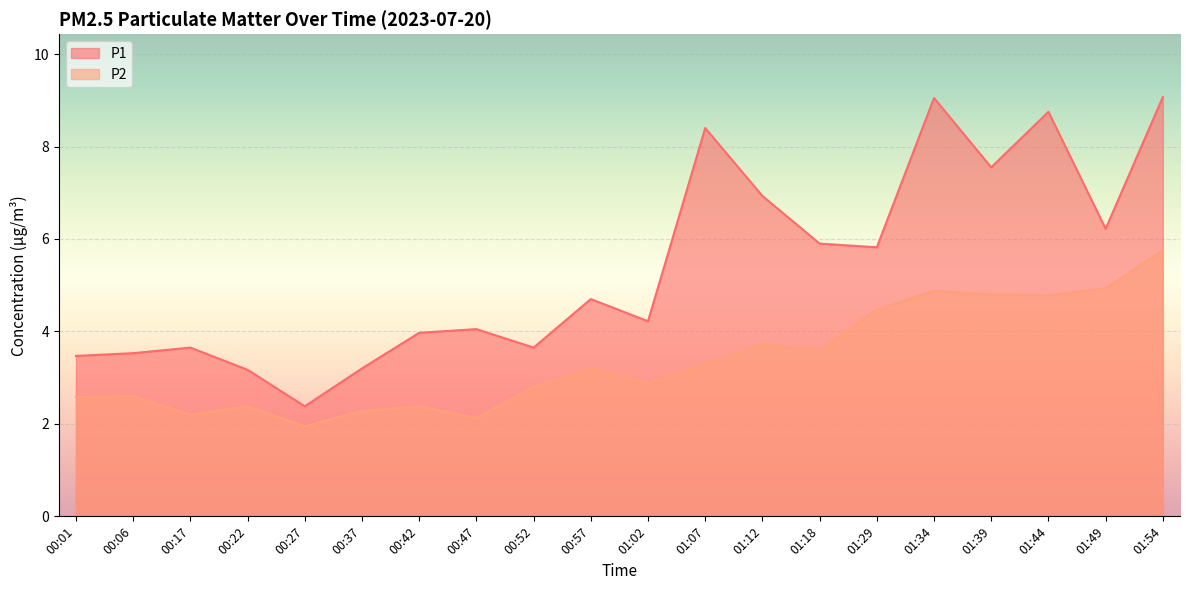

Where is P2 nearest to the value 3?

01:02